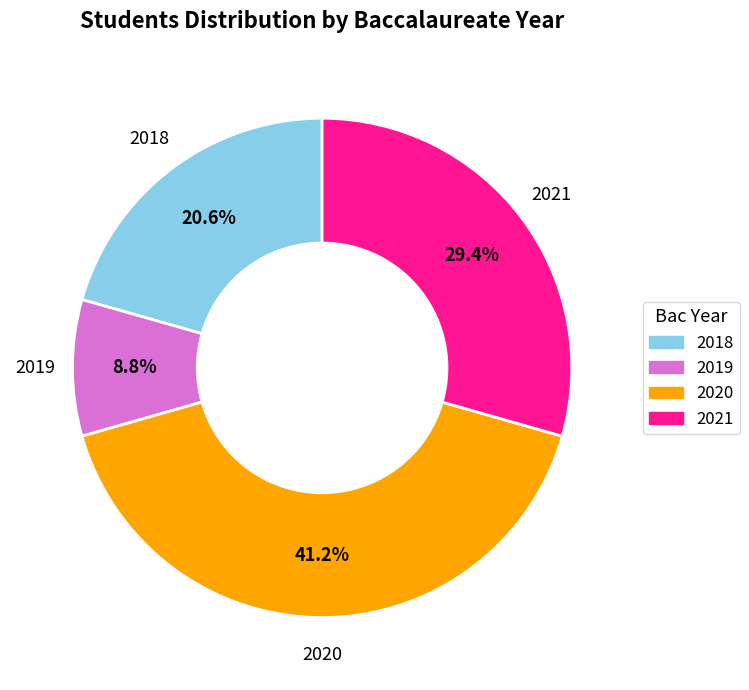

What is the smallest slice in the pie chart?

2019